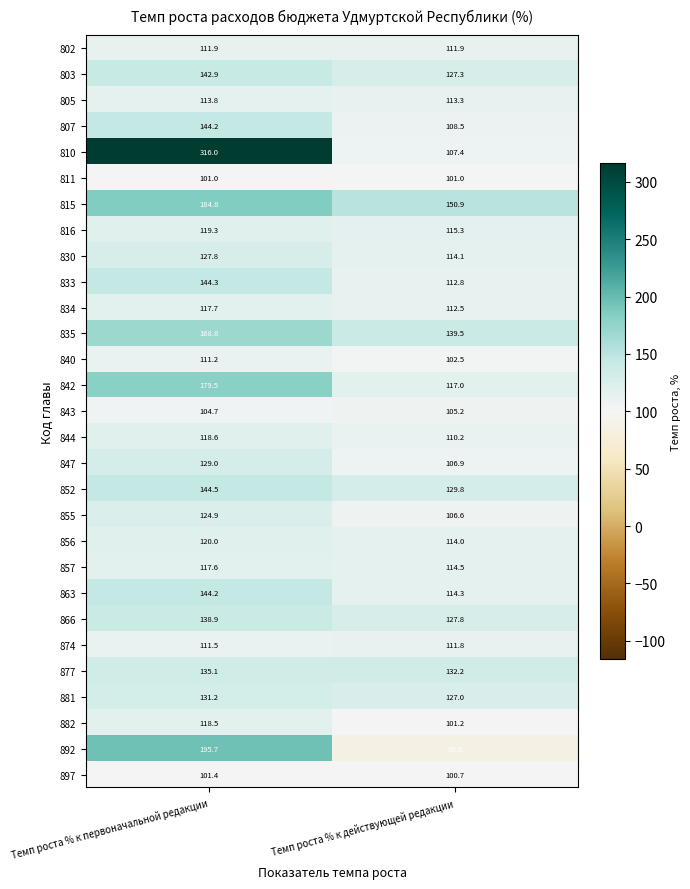

What is the difference between the 863 values at Темп роста % к первоначальной редакции and Темп роста % к действующей редакции?

29.9